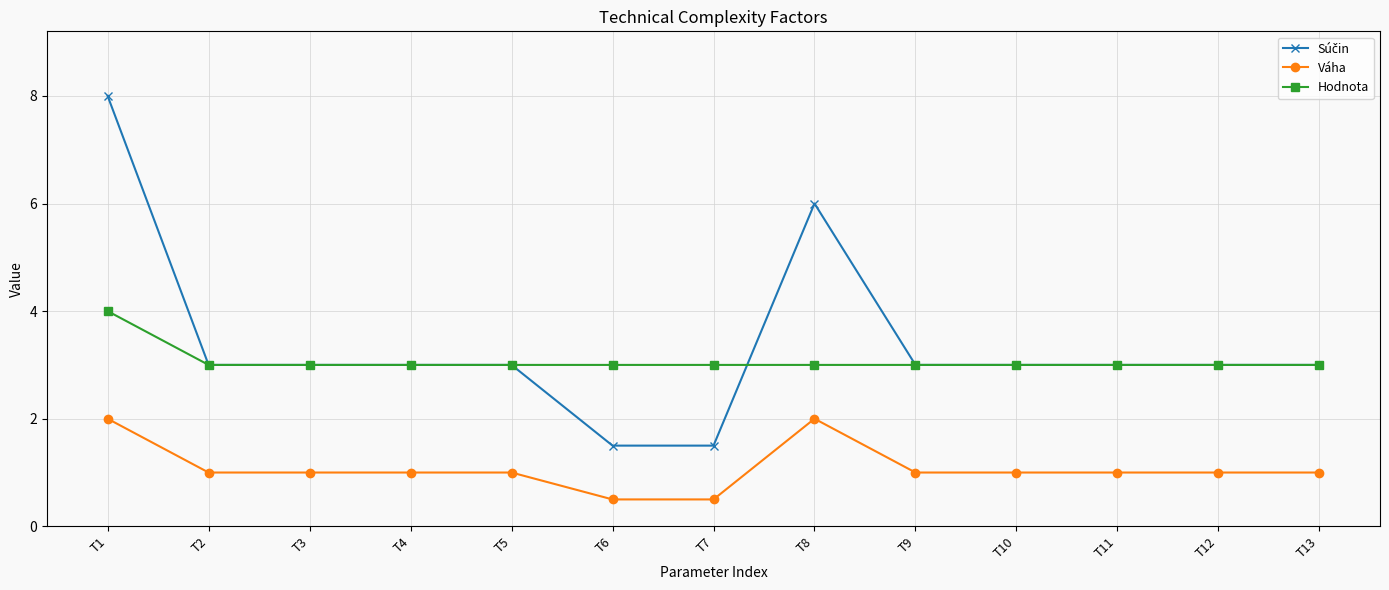

How many categories are shown in the chart?

13